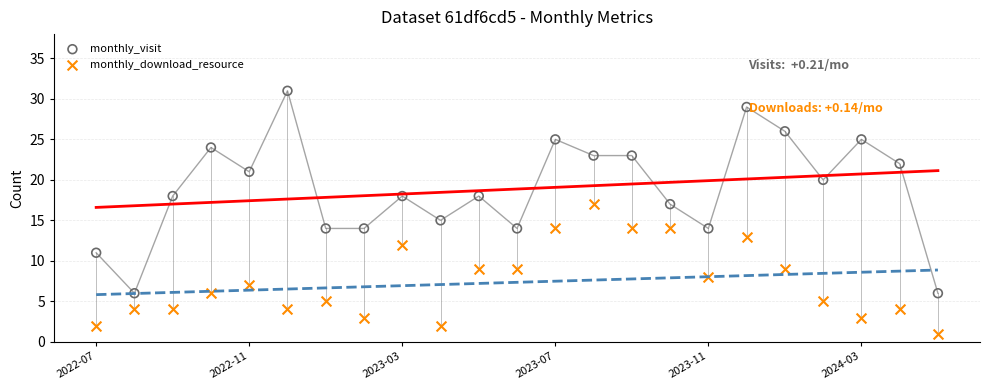

Across all data points, what is the range of Y values (max minus min)?

30